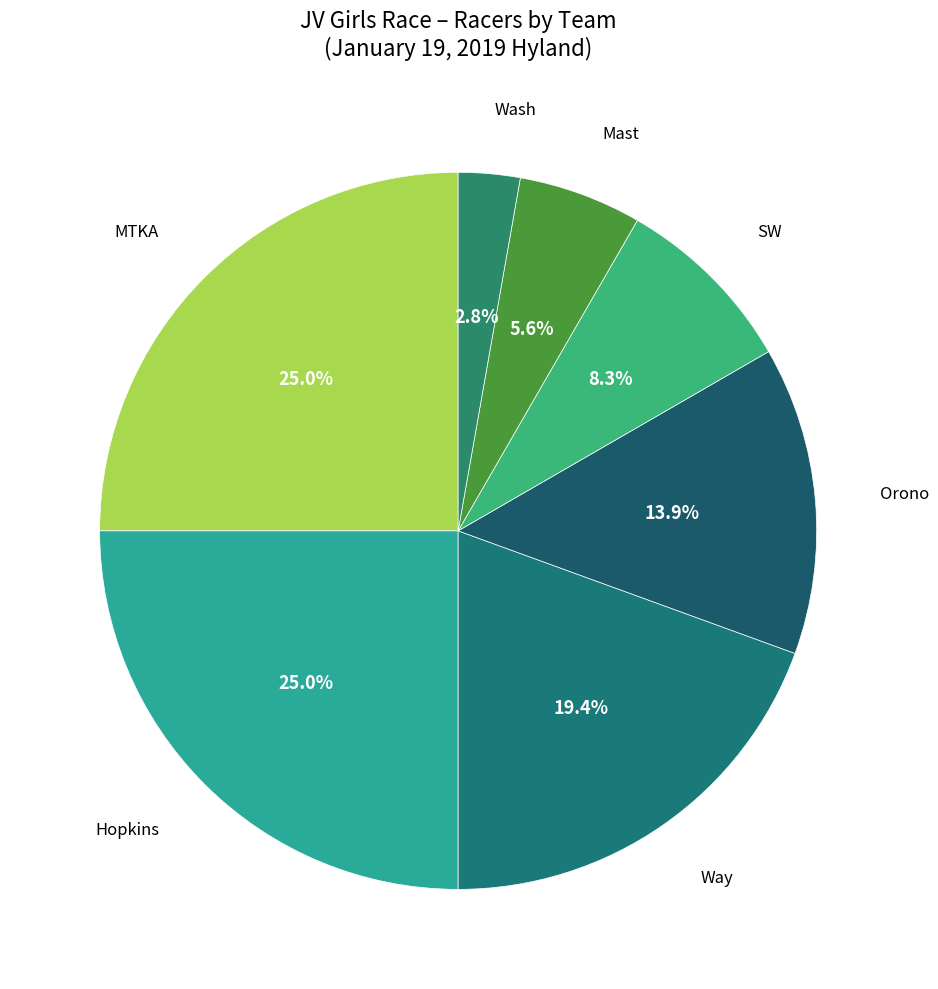

Which category has the biggest portion of the pie?

MTKA